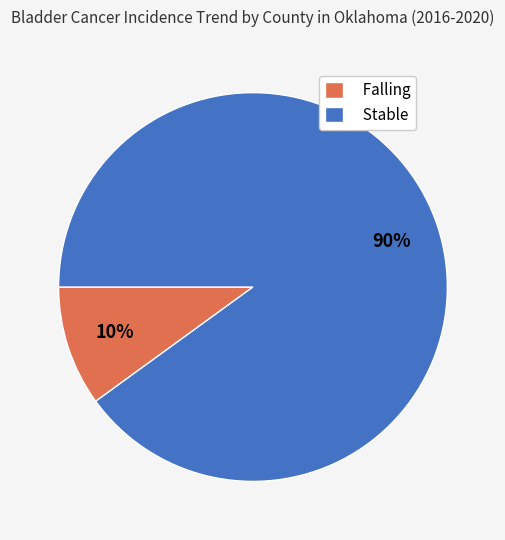

Combined, do Stable and Falling account for over 50%?

Yes